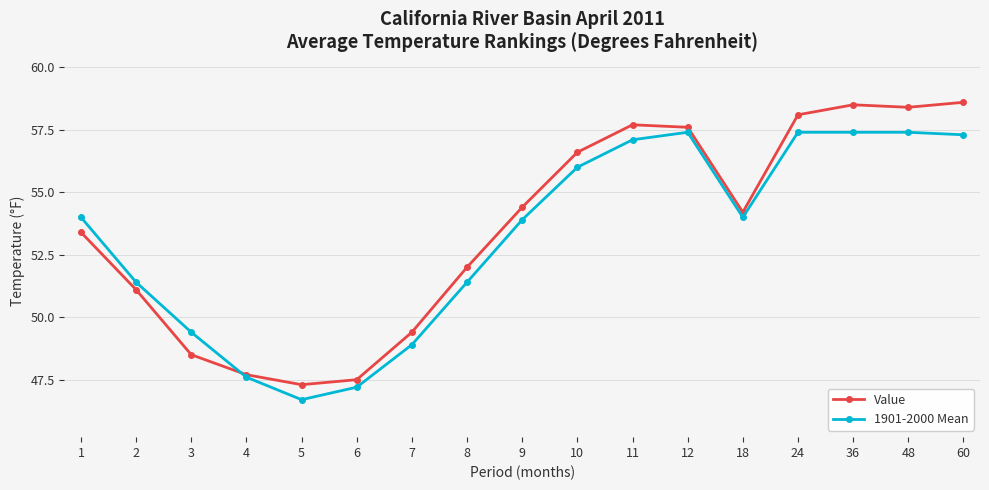

The value of Value at 2 is 14.9. True or false?

False